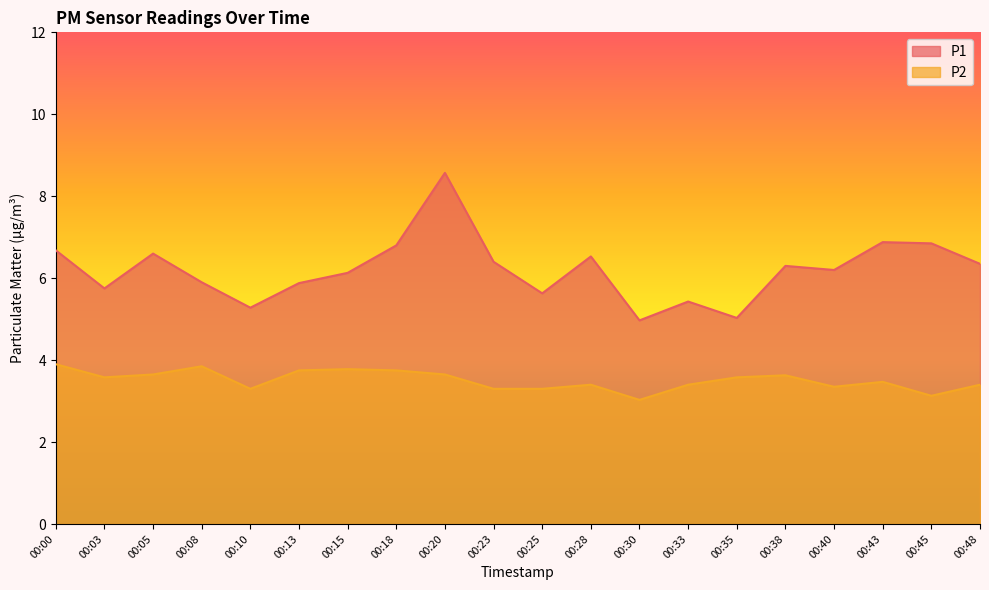

What is the minimum value shown in the chart?

3.0